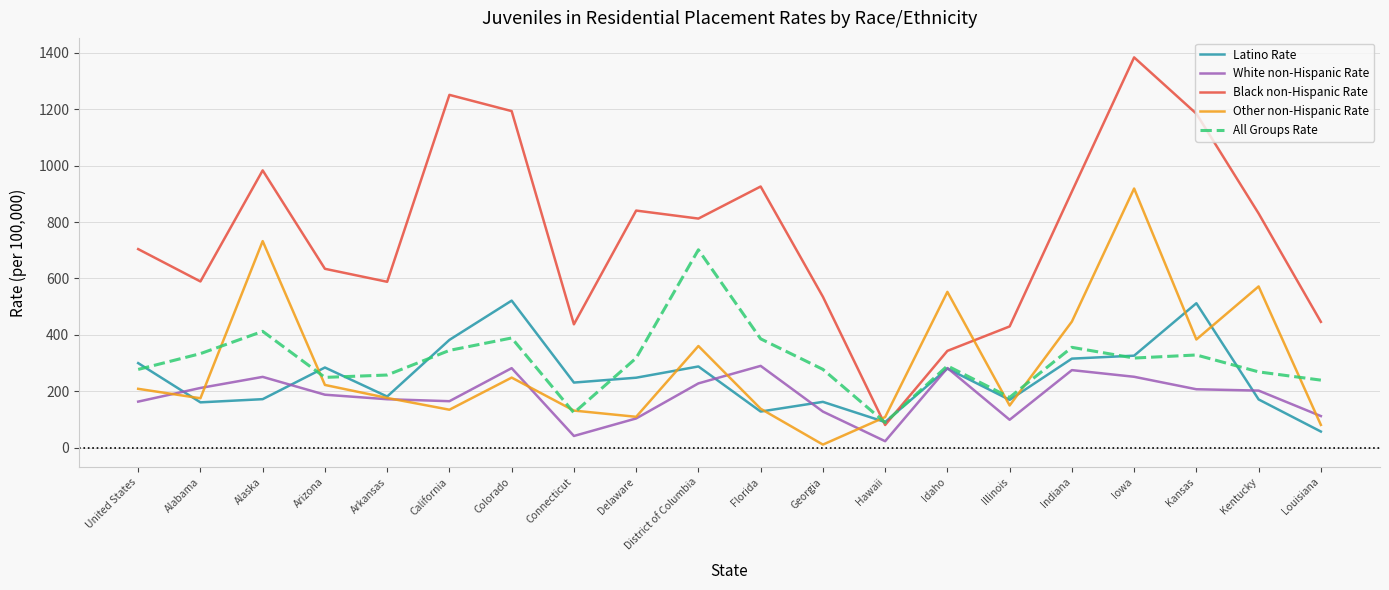

Rank the series at Kentucky from lowest to highest value.

Latino Rate, White non-Hispanic Rate, All Groups Rate, Other non-Hispanic Rate, Black non-Hispanic Rate